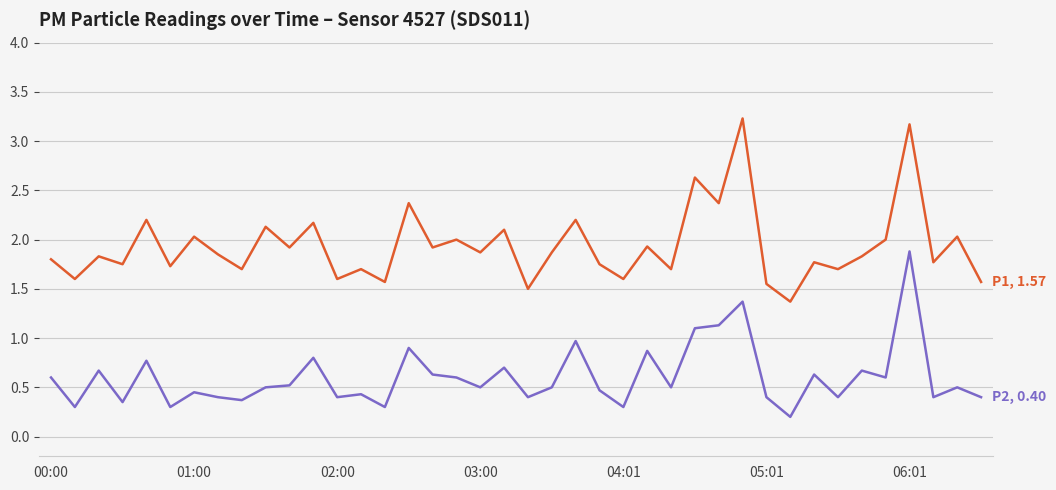

What is the greatest value displayed?

3.2